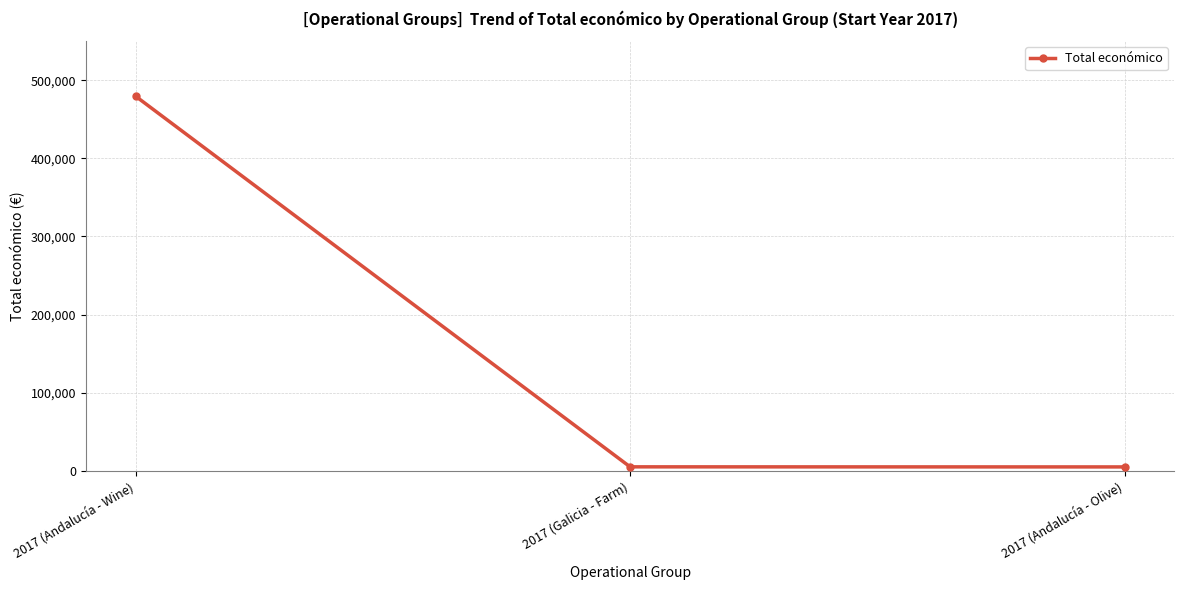

What is the difference between the values at 2017 (Andalucía - Olive) and 2017 (Andalucía - Wine)?

474645